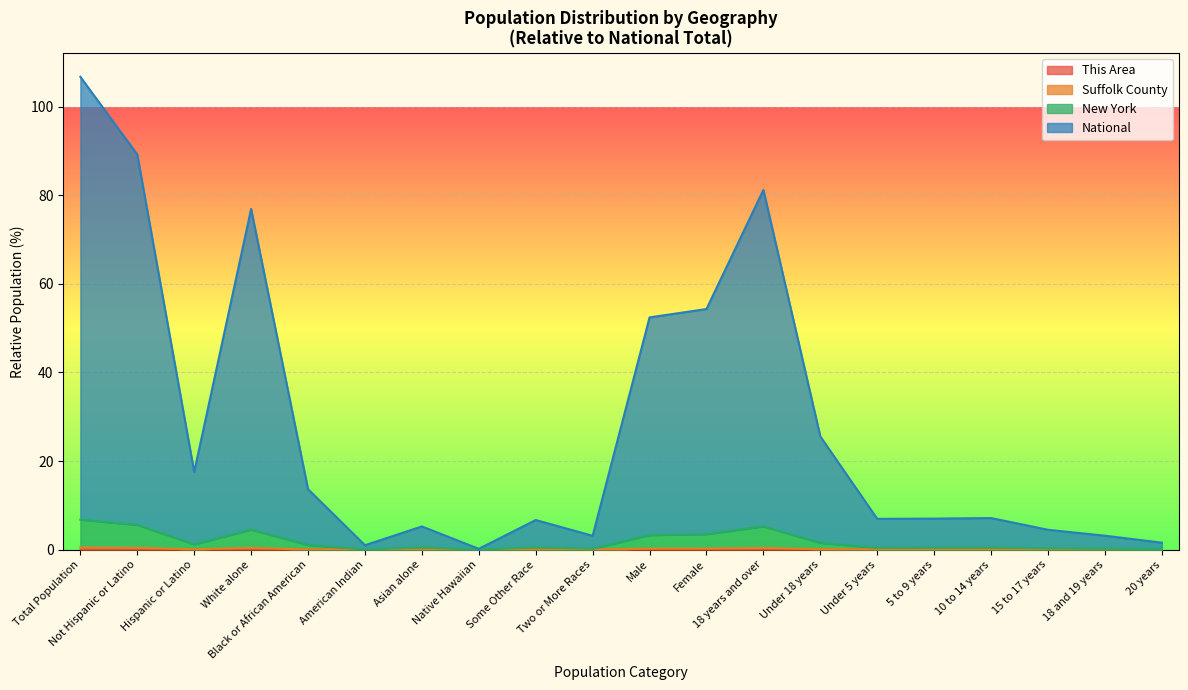

What is the label of the 5th point from the right?

5 to 9 years